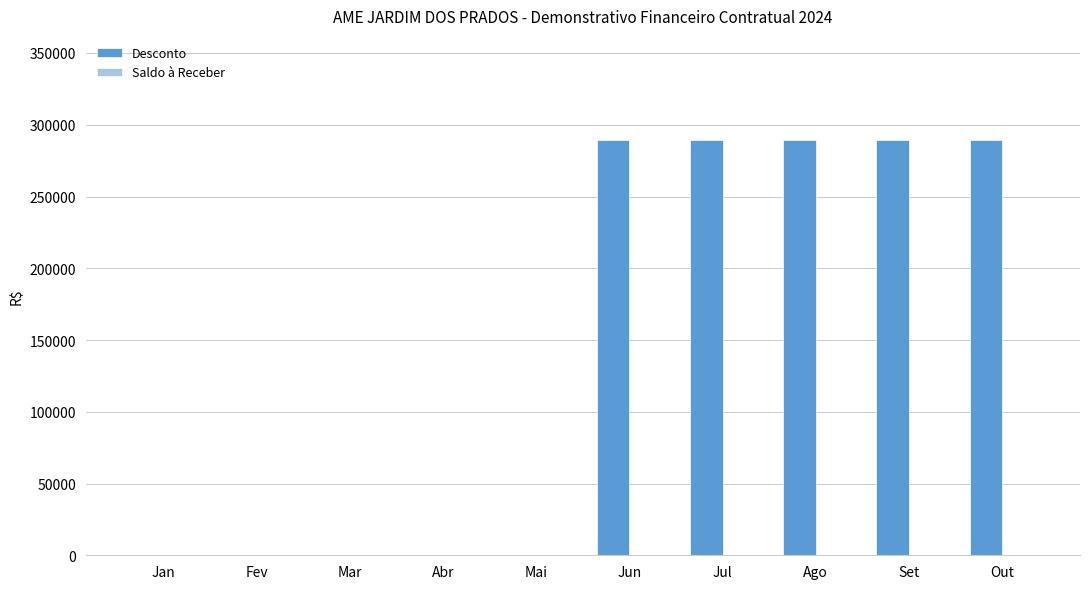

The chart shows a value of 385192.8 at Set. True or false?

False